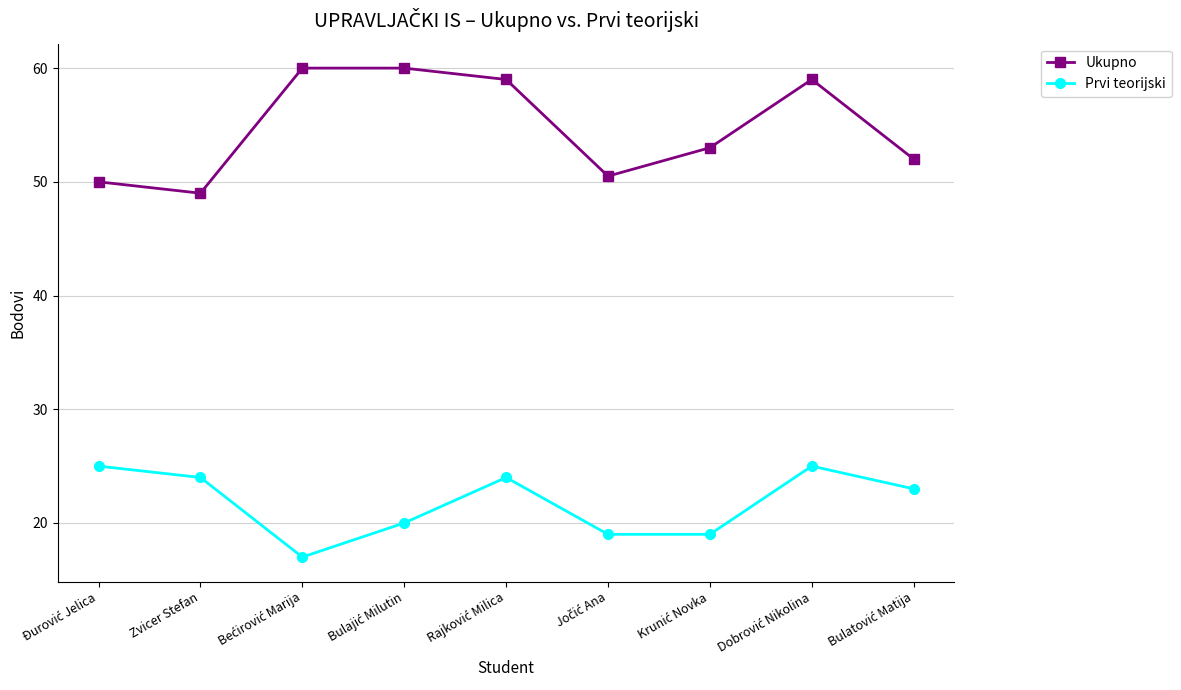

What is the highest value of the Prvi teorijski series?

25.0